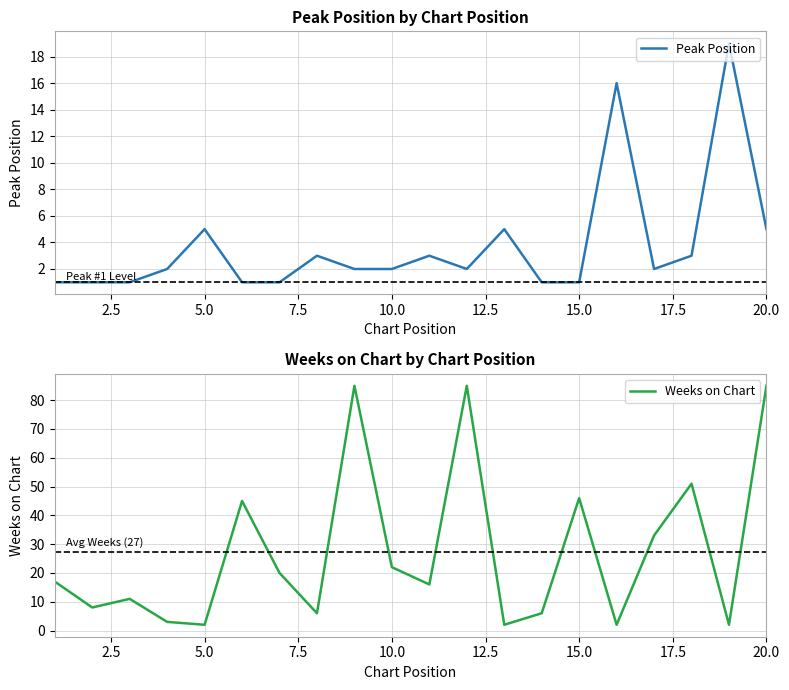

The value of Peak Position at 5.0 is 2. True or false?

False